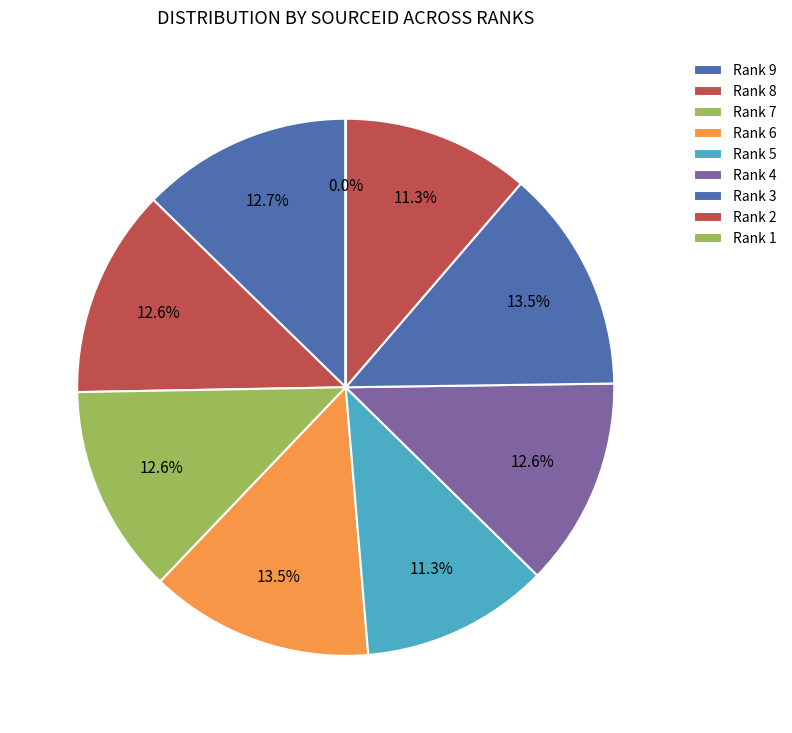

Does Rank 2 represent more than half of the total?

No